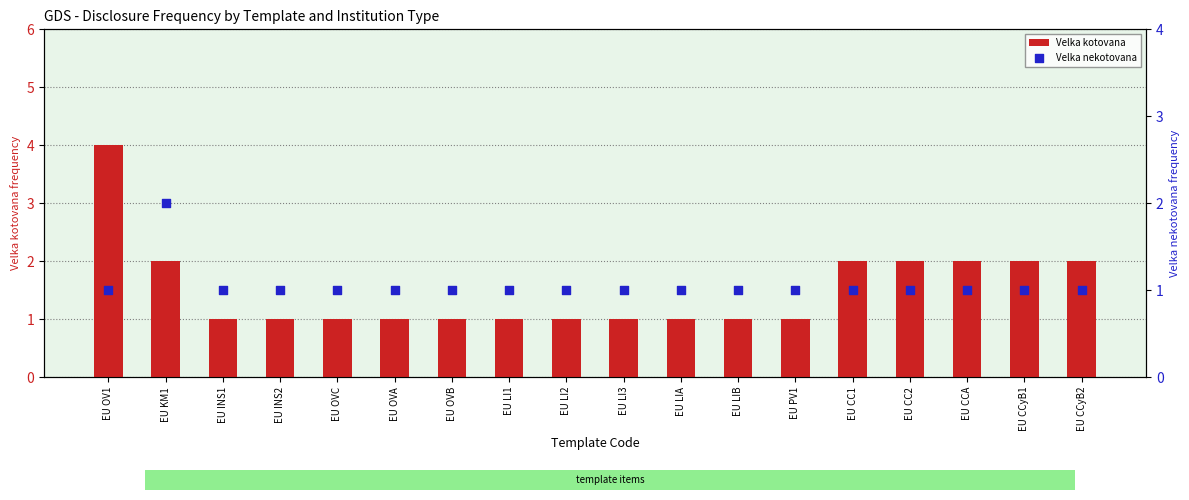

At how many categories does at least one series exceed 3?

1